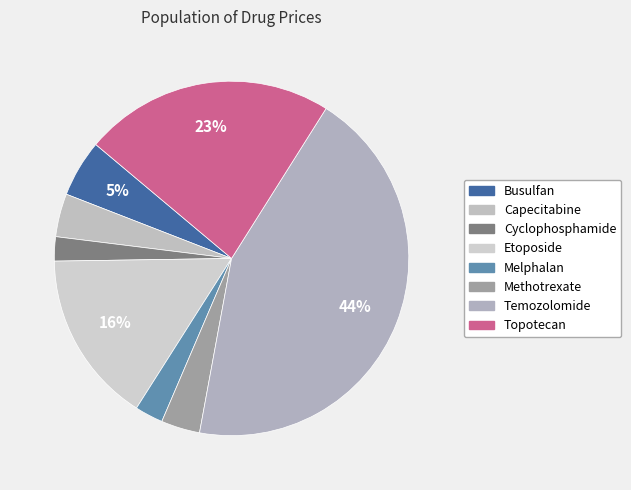

To the nearest percent, what percentage of the pie is Busulfan?

5%